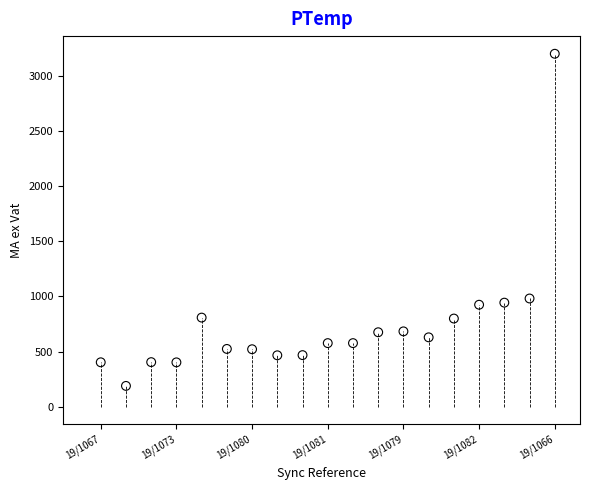

What is the range of Y values (max minus min)?

3012.1